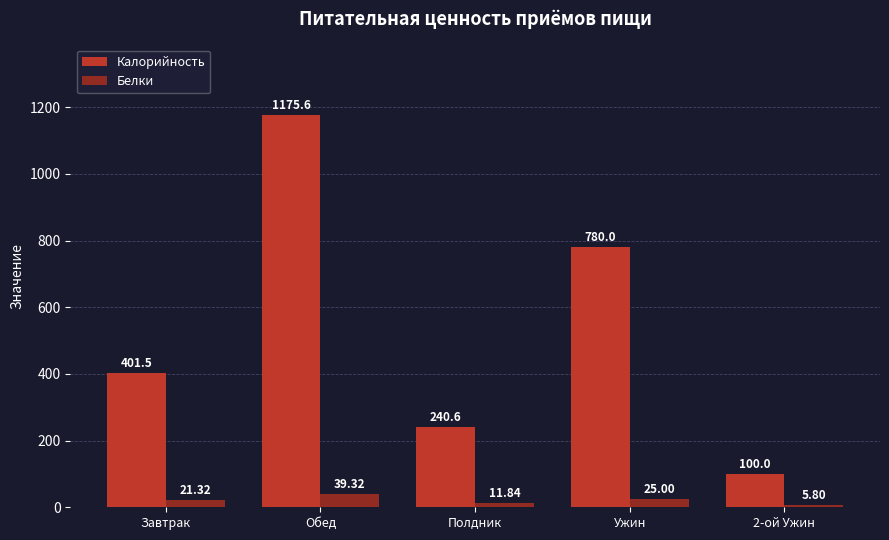

How many distinct data groups are displayed?

2